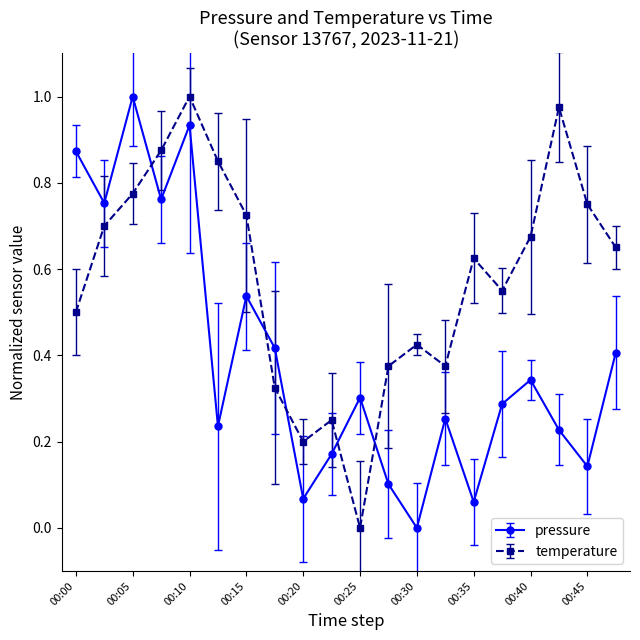

Does the chart display data point markers on the line(s)?

Yes